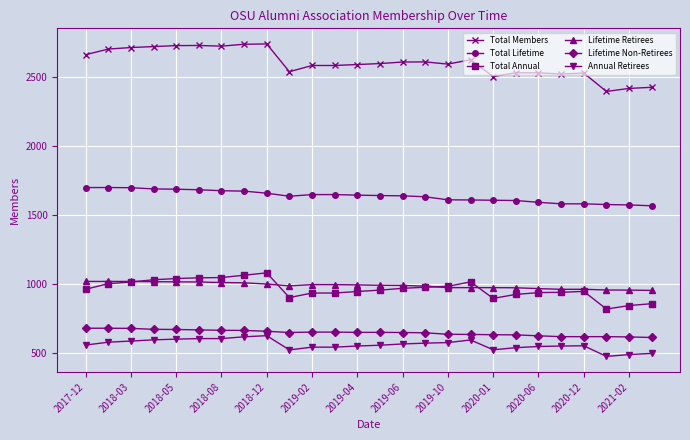

Which series has the widest spread of values?

Total Members